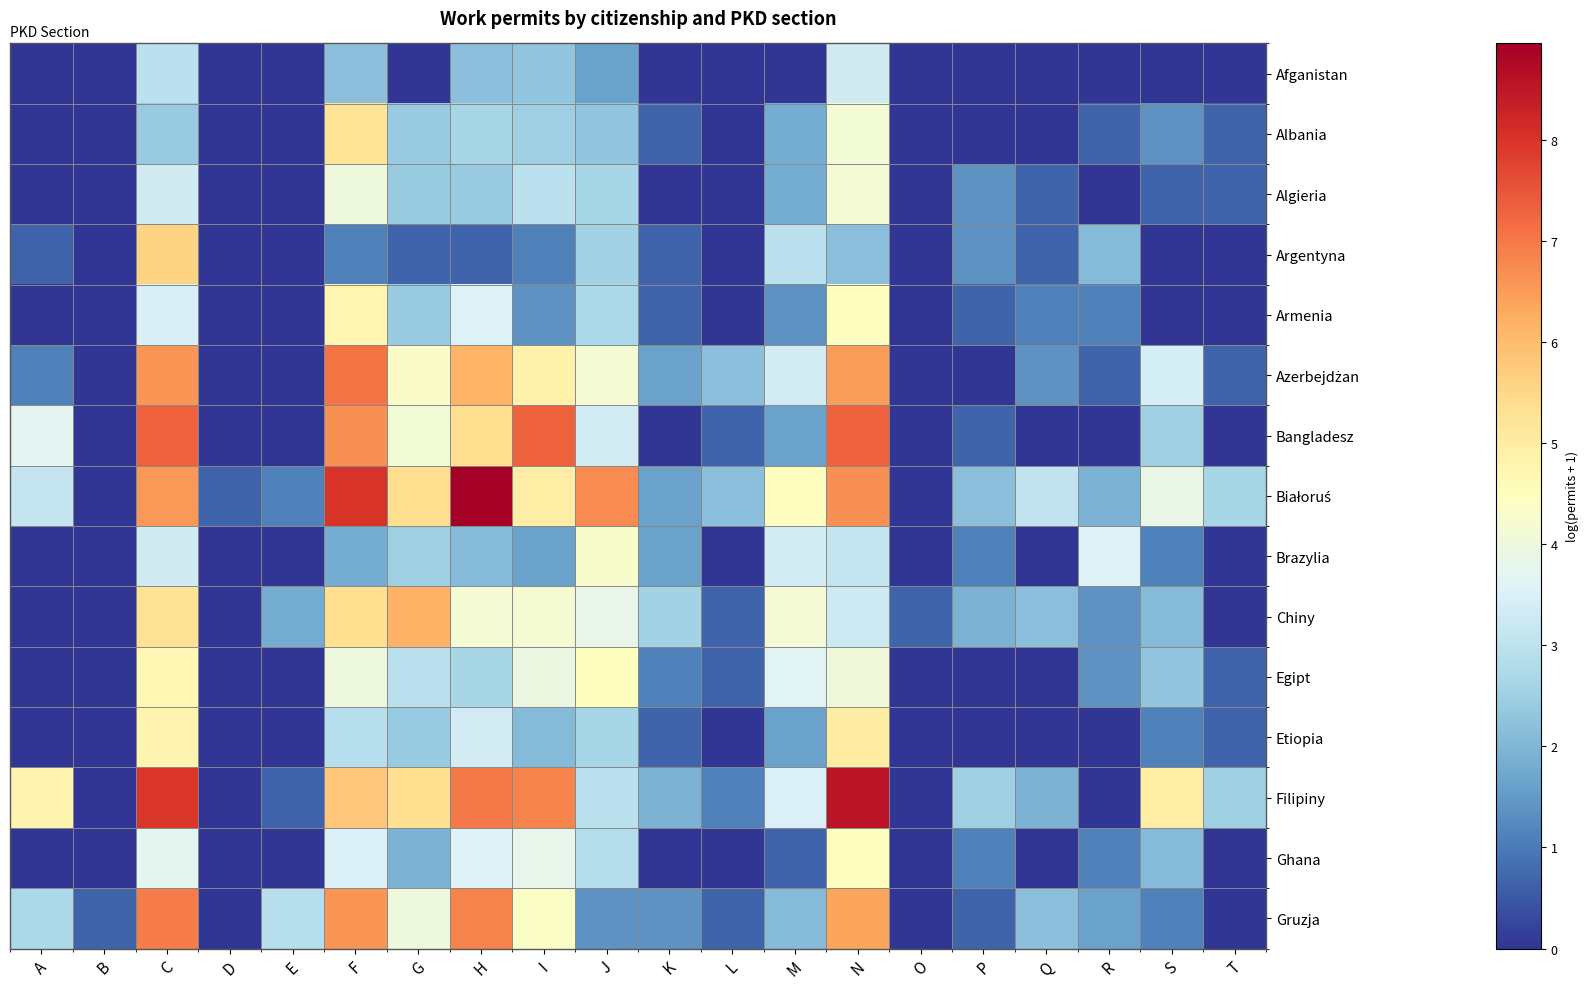

At which category does the chart reach its peak across all series?

H